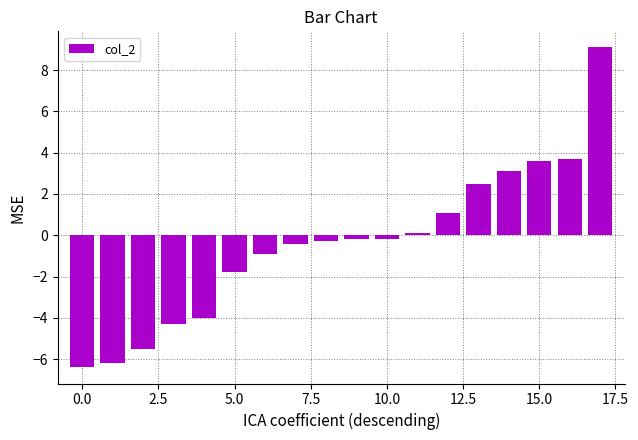

How many values exceed 0?

7